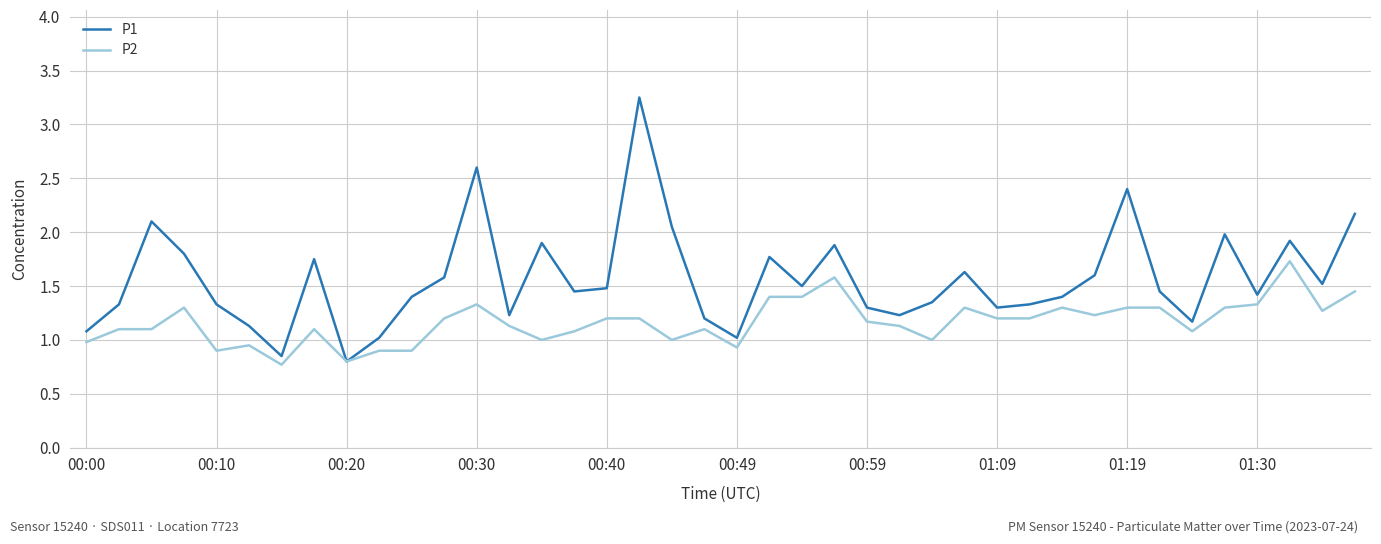

What is the highest value of the P2 series?

1.7